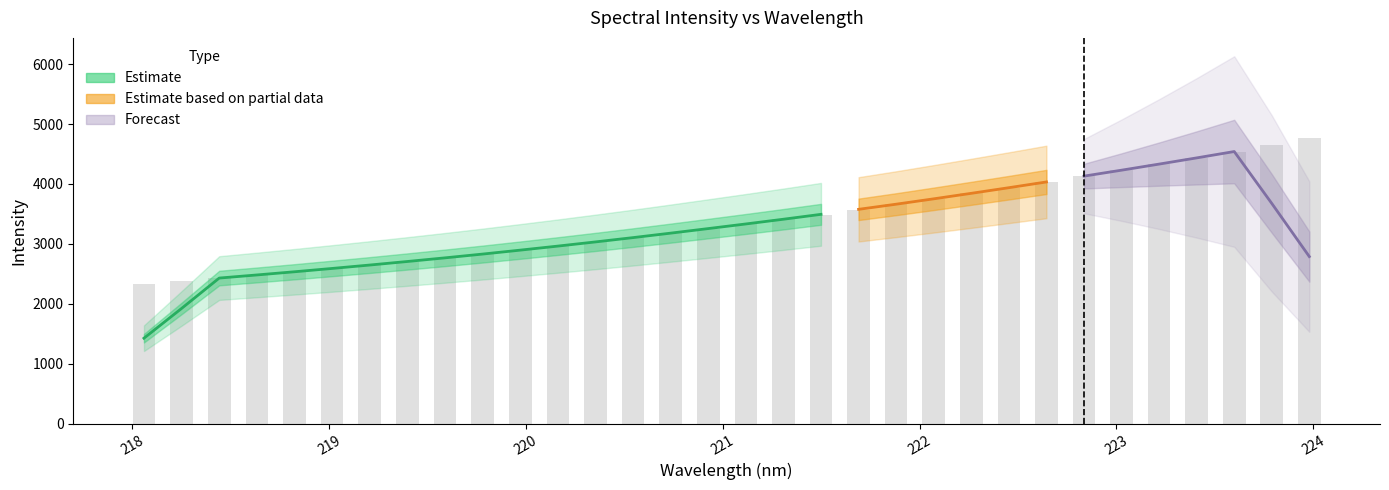

What is the minimum value shown in the chart?

2330.7